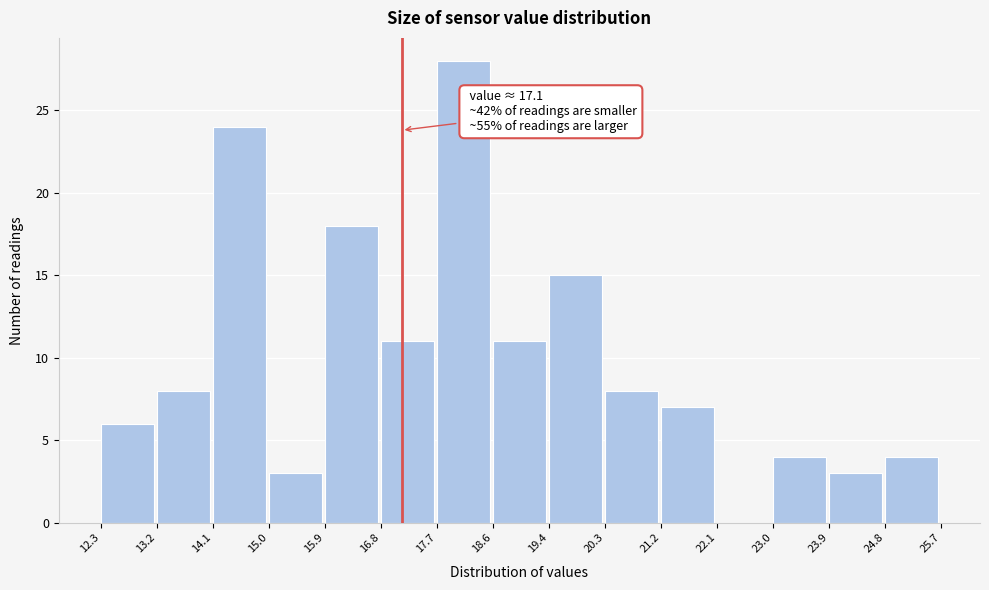

Over which range of the x-axis is the bar tallest?

17.7 to 18.6